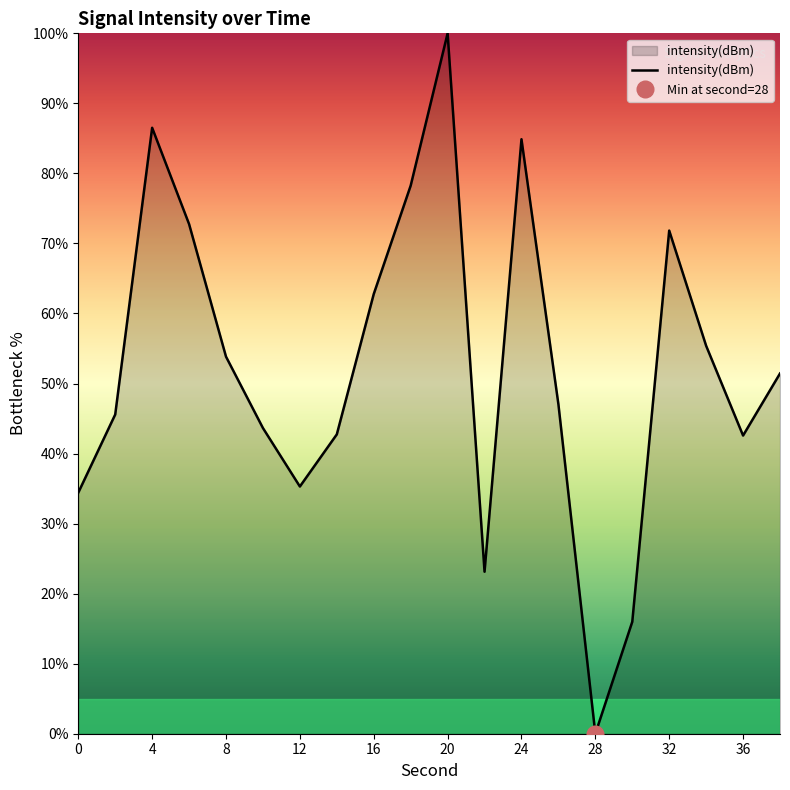

What is the highest value of the intensity(dBm) series?

100.0